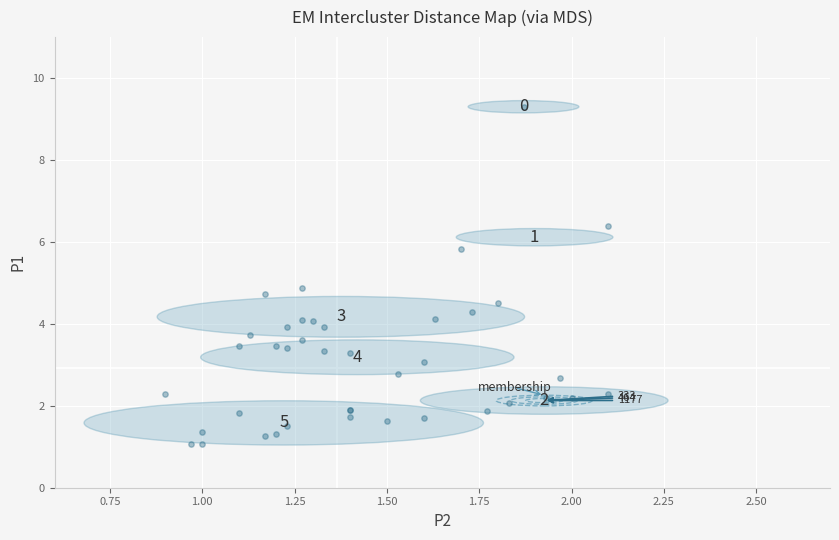

What Y value in the scatter plot is closest to 5?

4.9